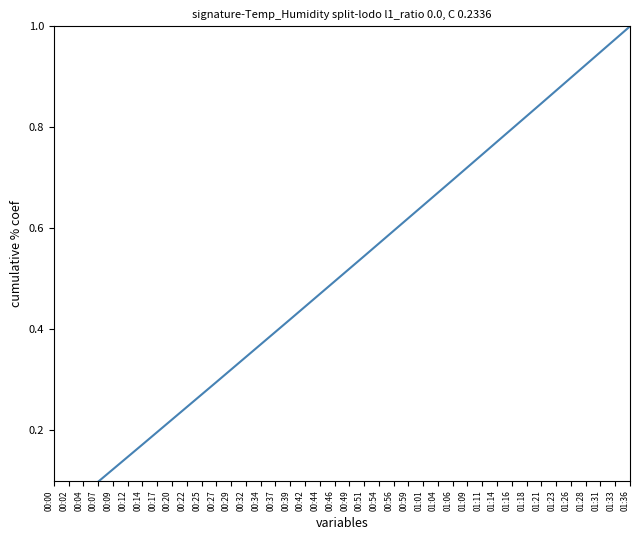

The chart shows a value of 0.9 at 00:51. True or false?

False